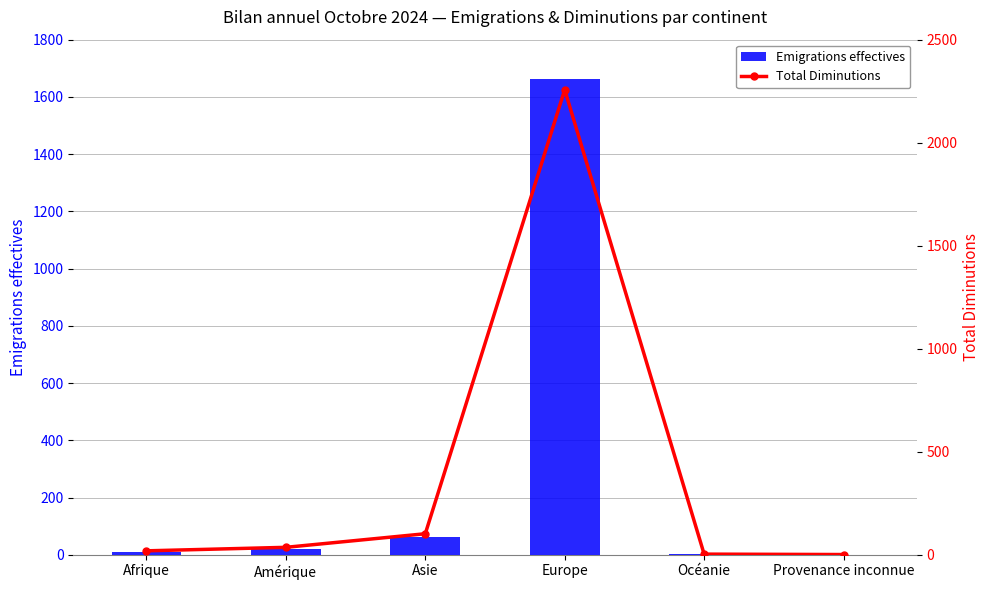

Where is Emigrations effectives nearest to the value 832?

Asie